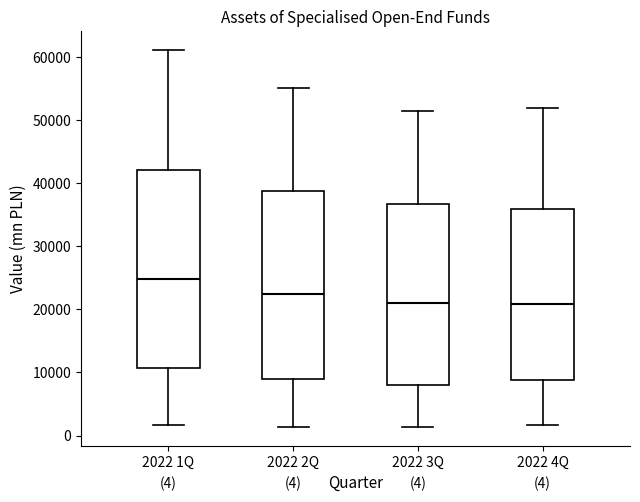

Comparing the boxes themselves (not the whiskers), which one is the tallest?

2022 1Q